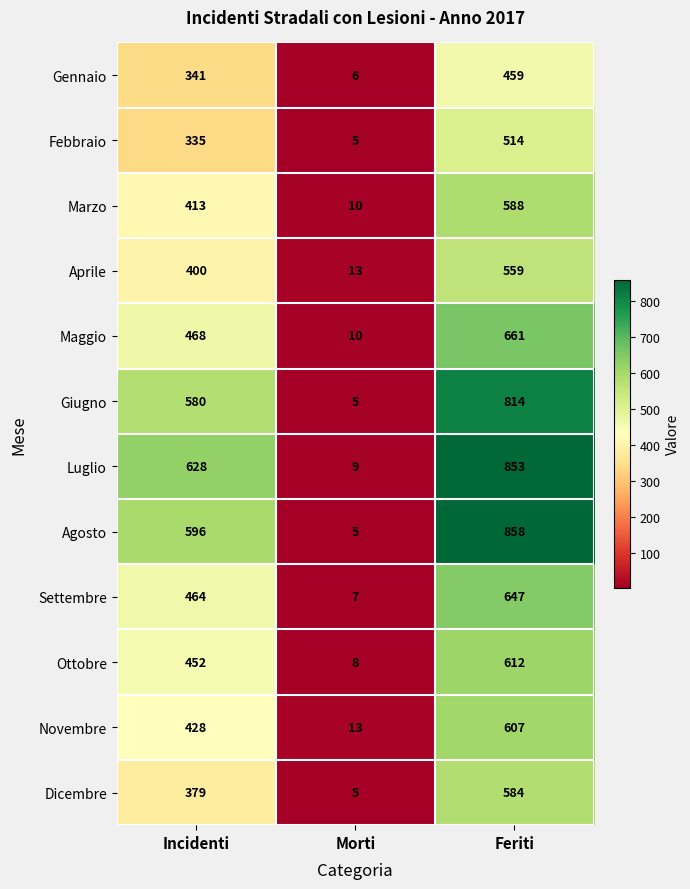

The Febbraio series shows 5 at Morti. True or false?

True